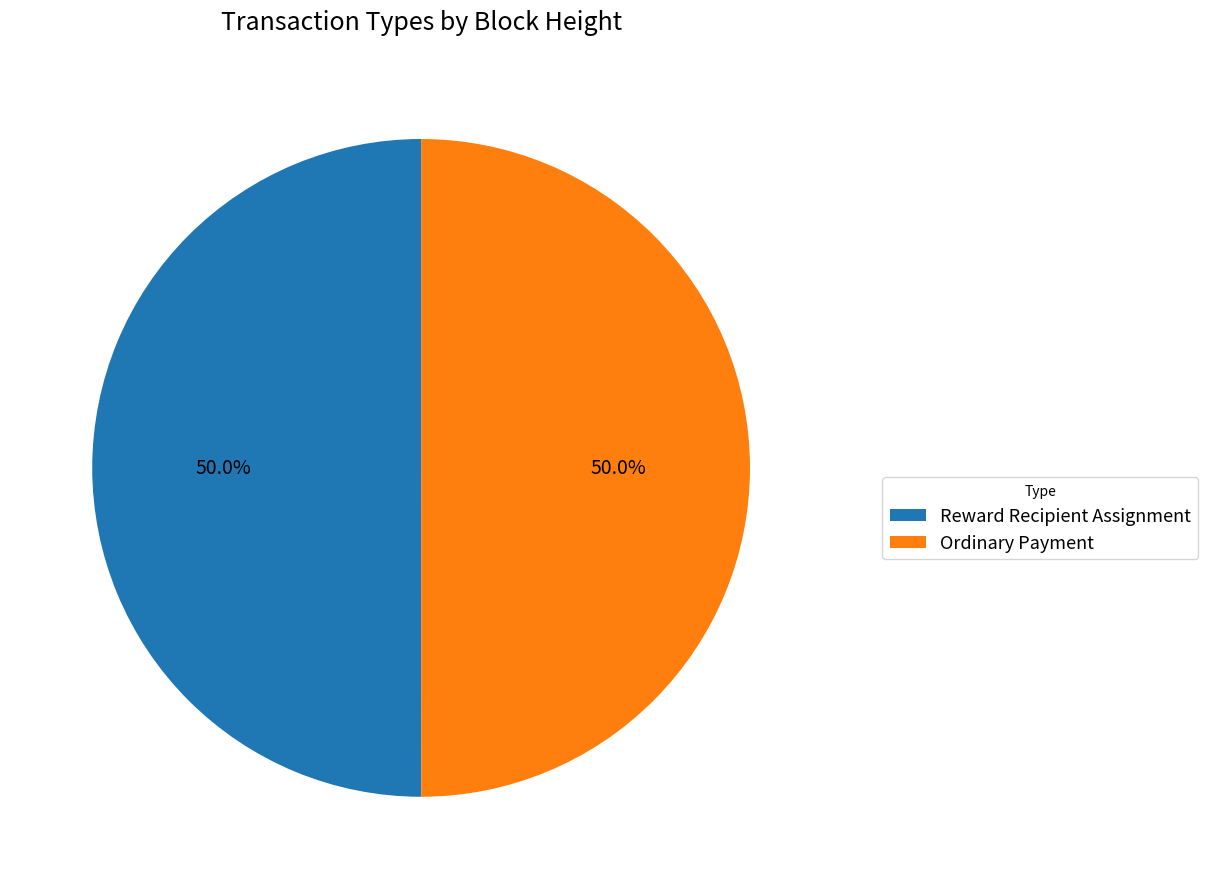

What percentage is NOT represented by Ordinary Payment?

50.0%